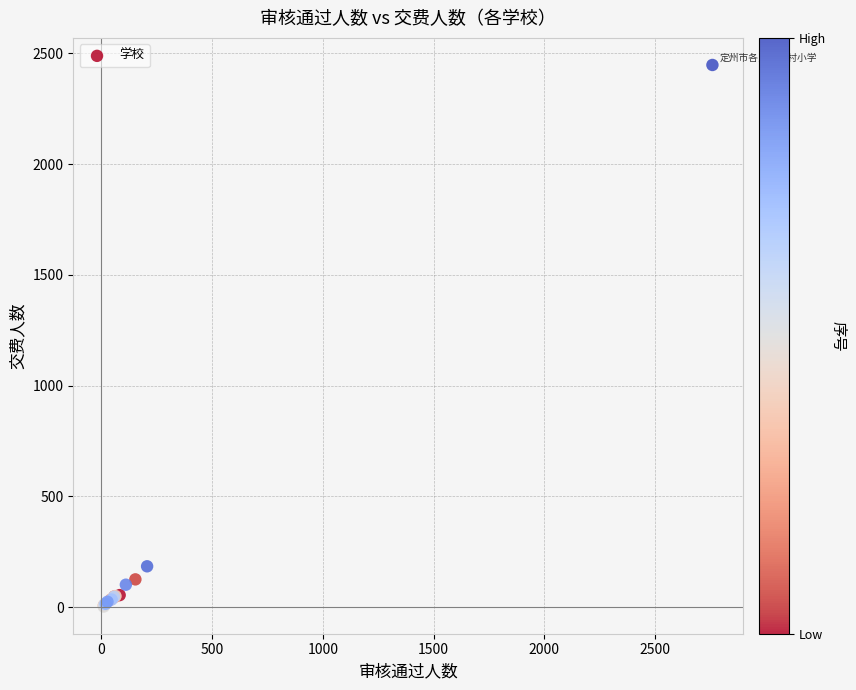

What Y value in the scatter plot is closest to 1225?

185